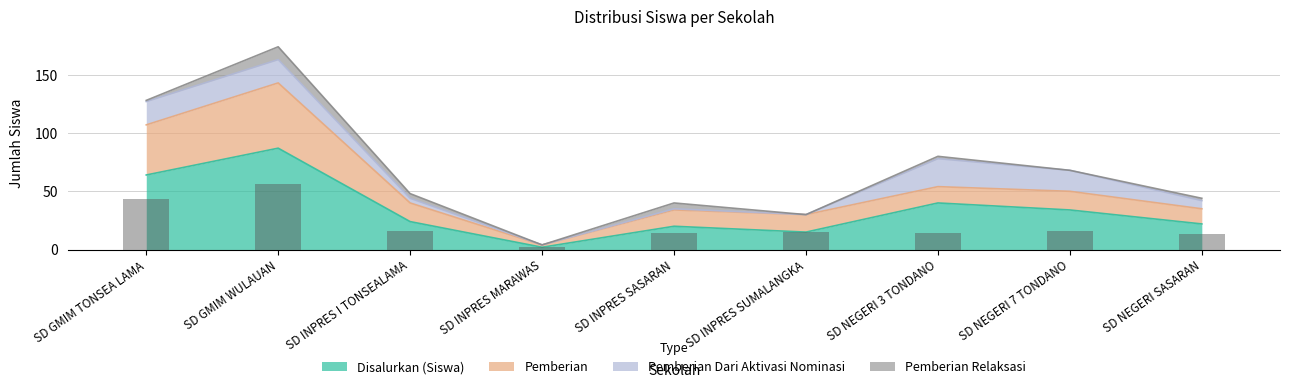

The Pemberian series shows 2 at SD INPRES MARAWAS. True or false?

True